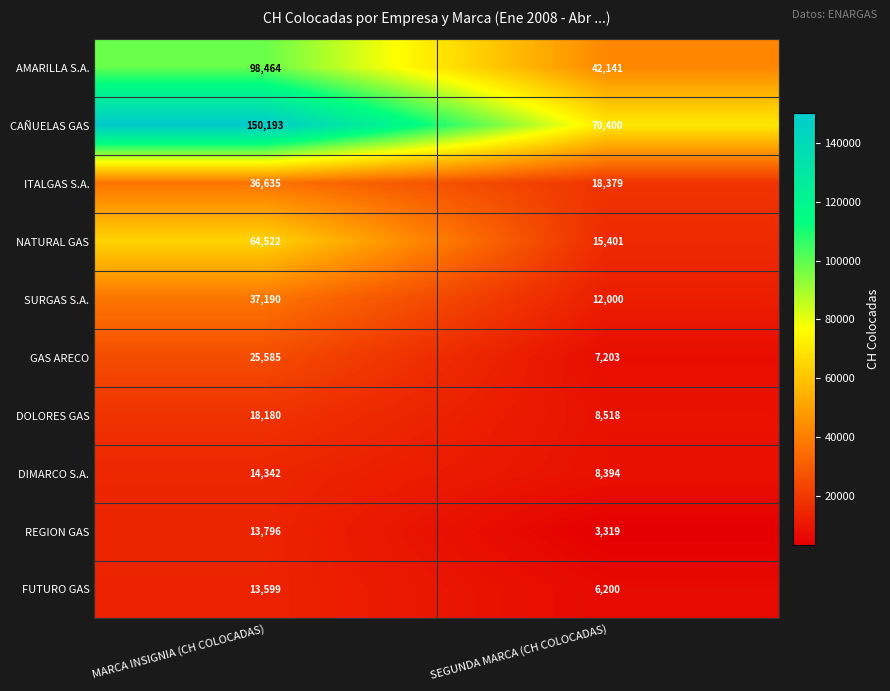

Count the number of categories in the chart.

2